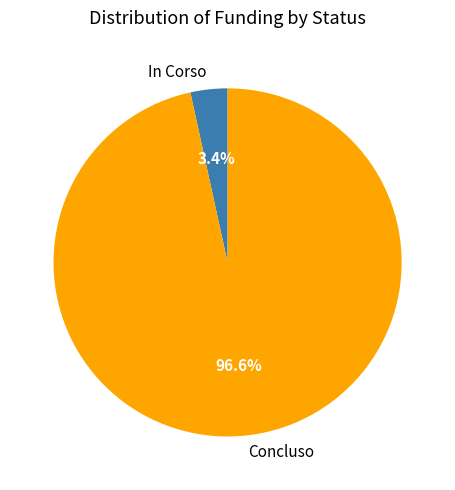

What is the majority slice?

Concluso